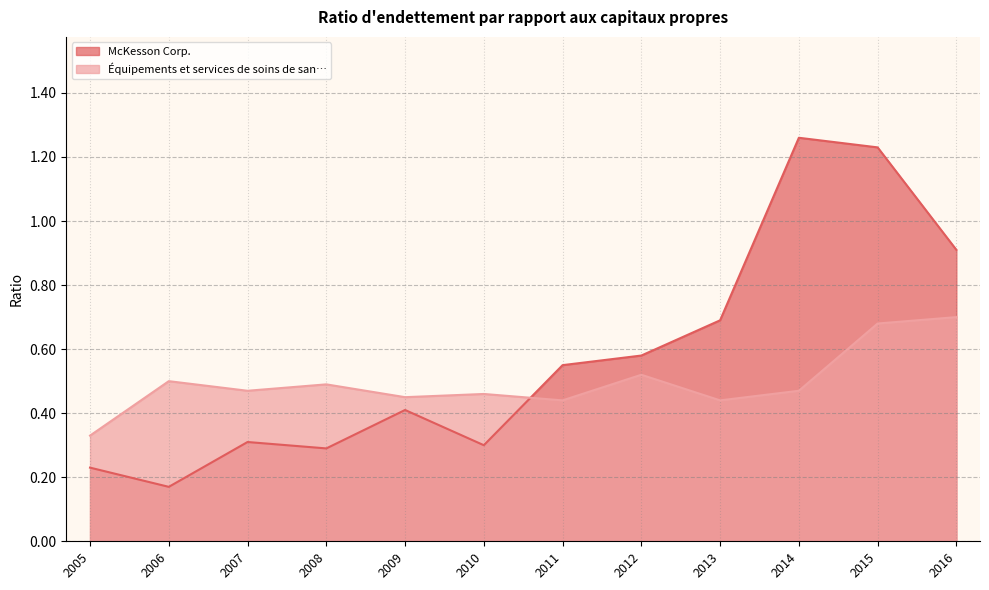

True or false: McKesson Corp. has a value of 0.8 at 2012.

False